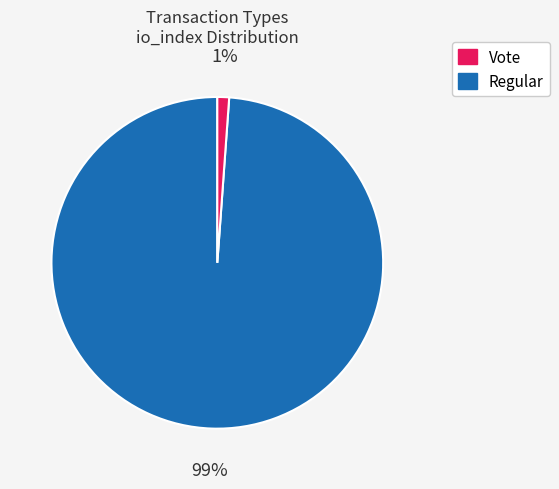

Does any single category account for the majority?

Yes